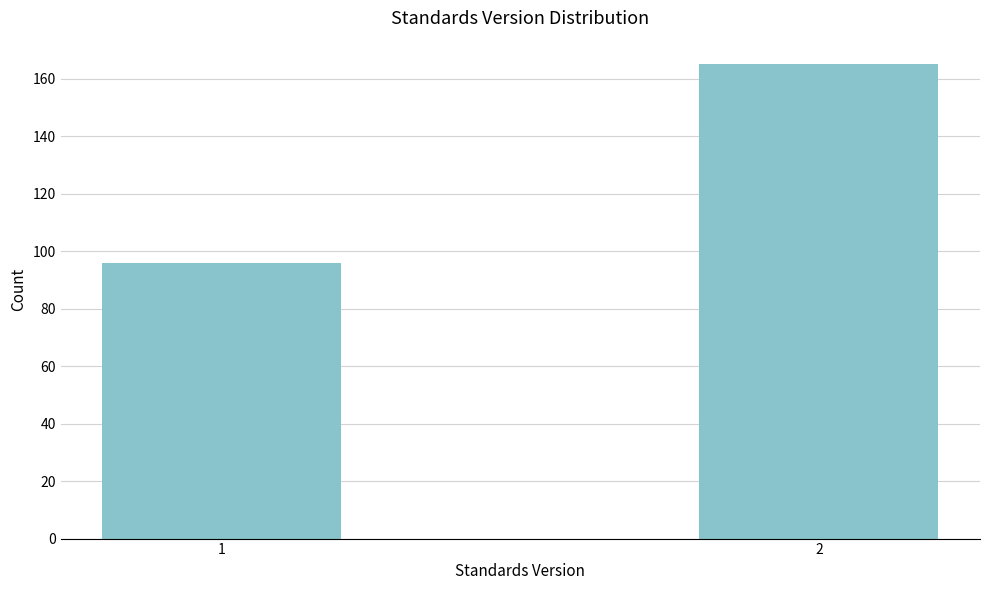

Reading left to right, extract all data points from this chart.

96	165